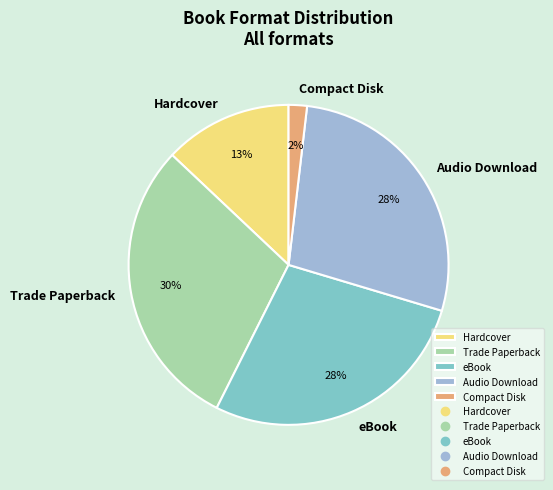

Which slice is the smallest?

Compact Disk